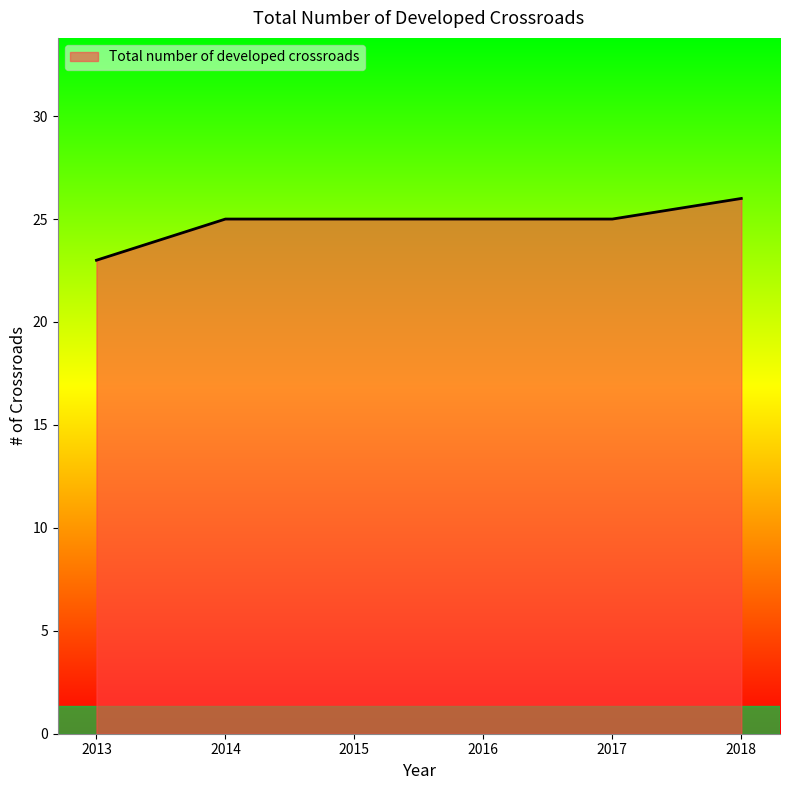

Between 2018 and 2016, which is larger?

2018